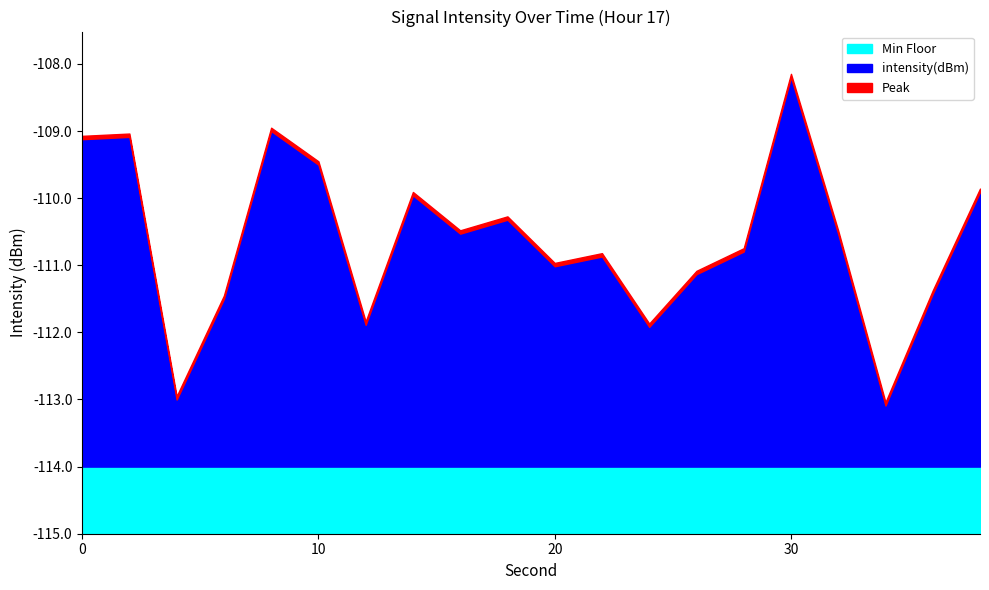

What is the value of the 19th point from the left?

-111.4